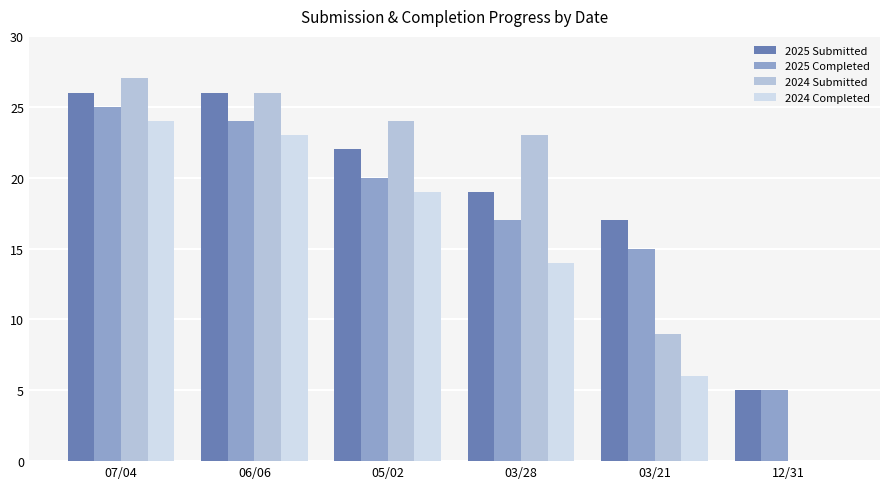

What is the average value of the 2025 Completed series?

18